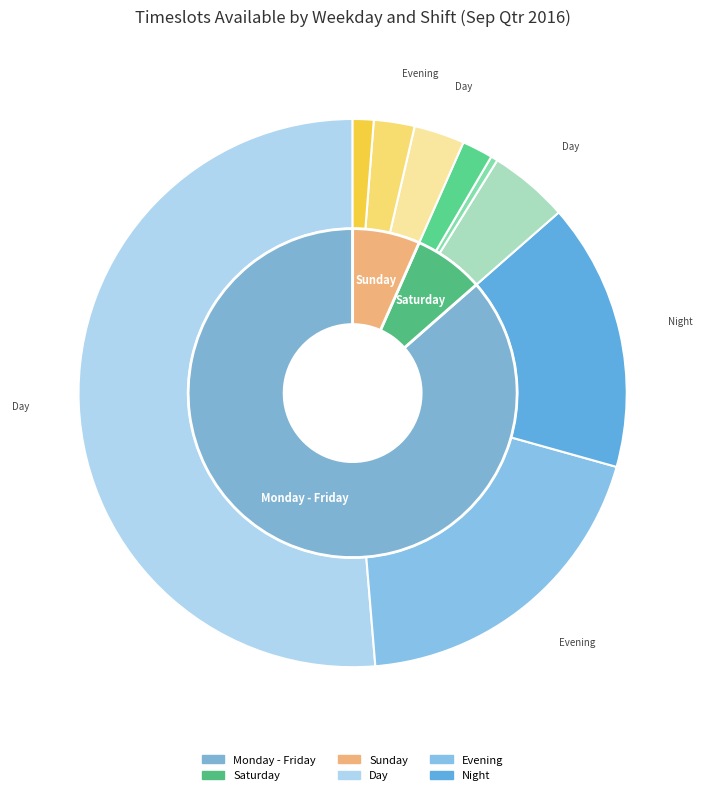

What is the spread (max minus min) of values at Evening?

50.2